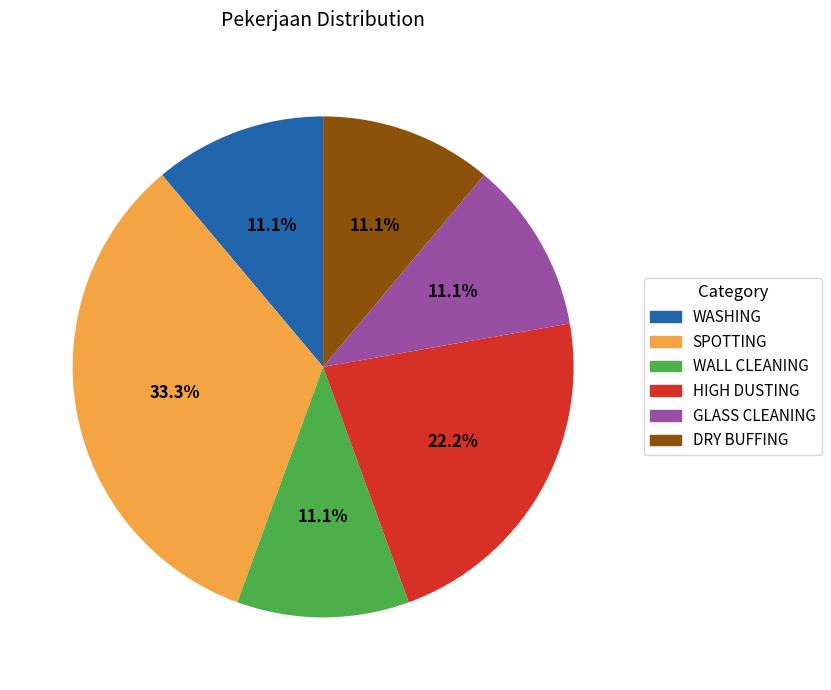

The WASHING slice represents 11% of the pie. True or false?

True